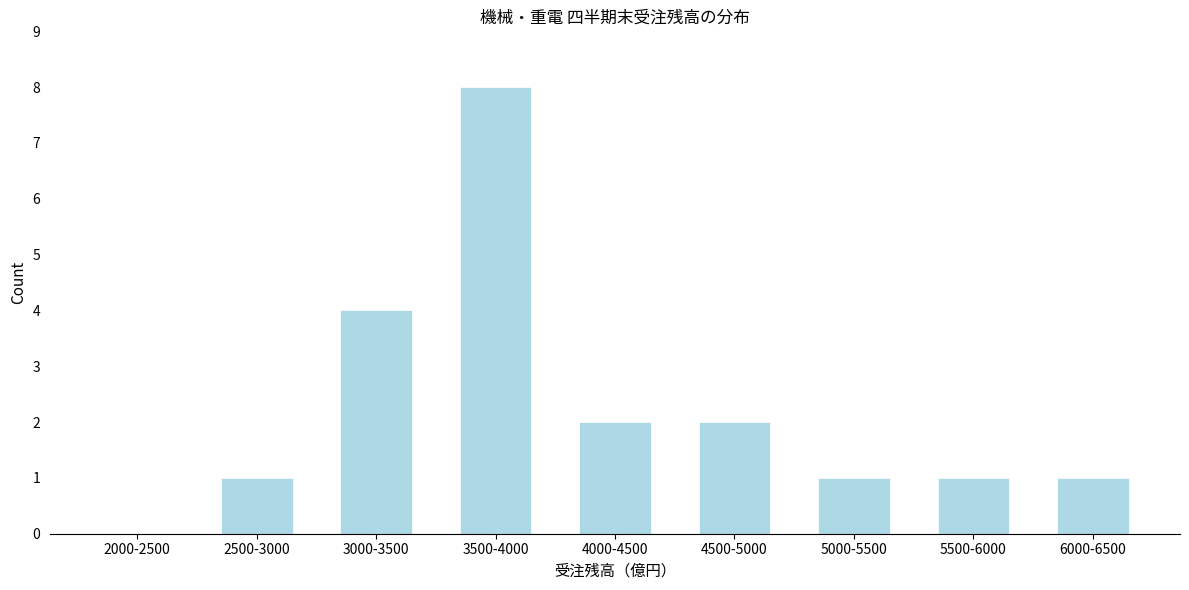

Reading left to right, what are all the values shown in this chart?

2000-2500=0	2500-3000=1	3000-3500=4	3500-4000=8	4000-4500=2	4500-5000=2	5000-5500=1	5500-6000=1	6000-6500=1